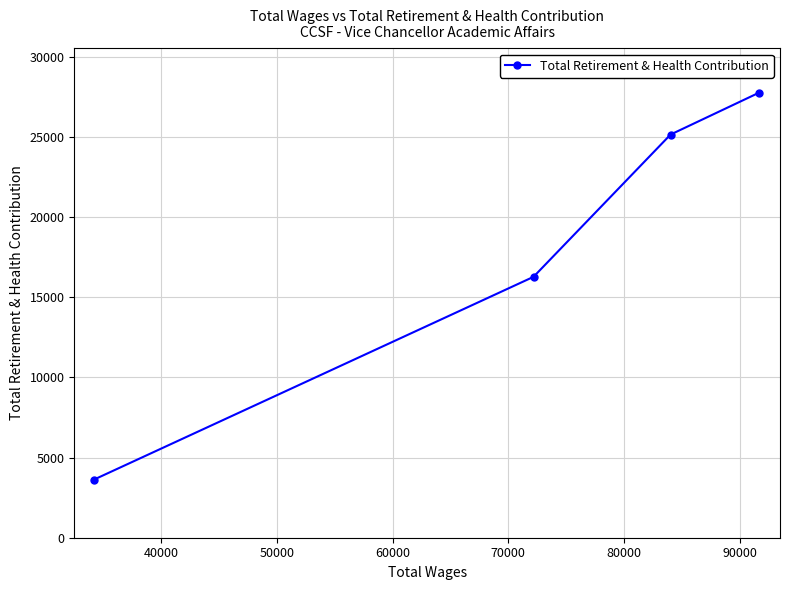

What is the sum of all values?

72817